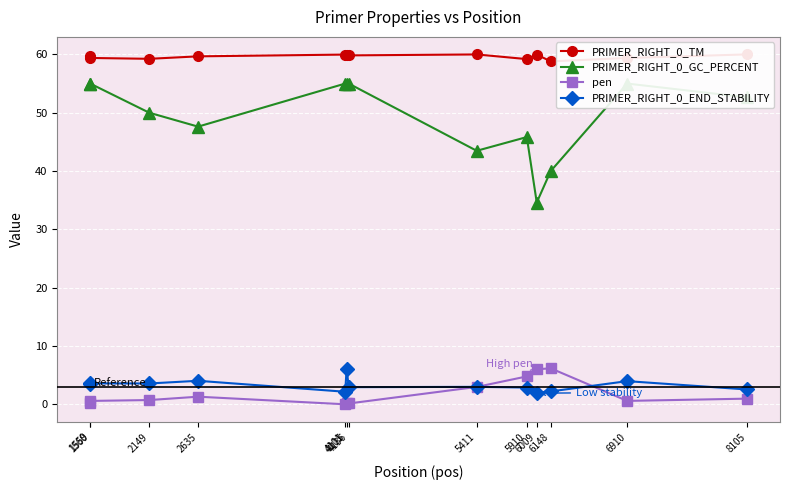

Where does the PRIMER_RIGHT_0_END_STABILITY series first go above 3?

1559